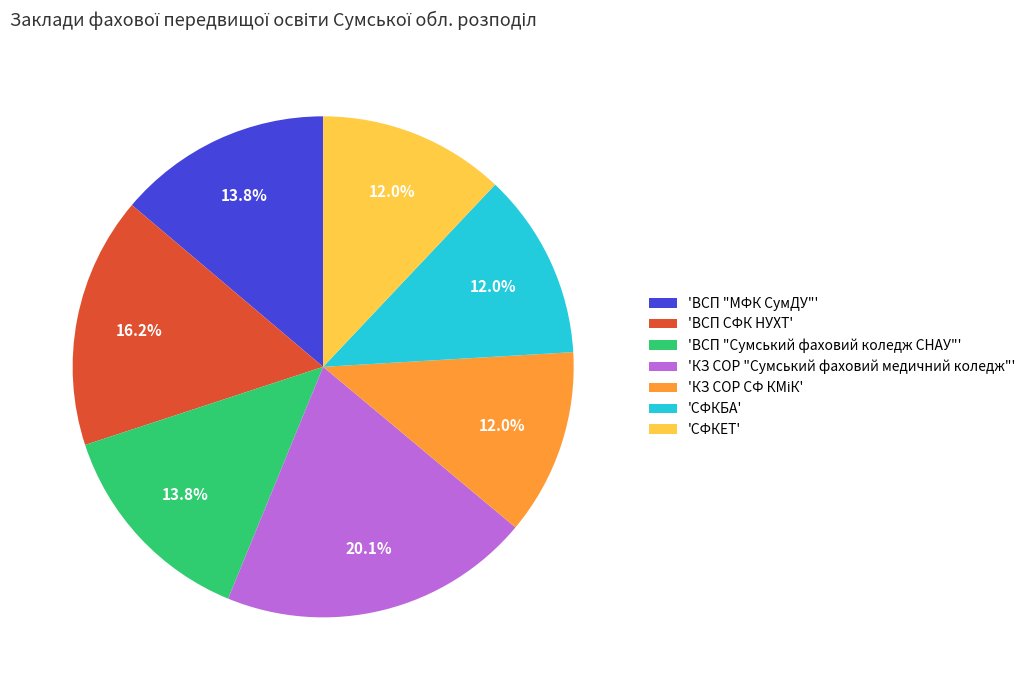

What portion of the pie excludes 'ВСП "МФК СумДУ"'?

86.2%